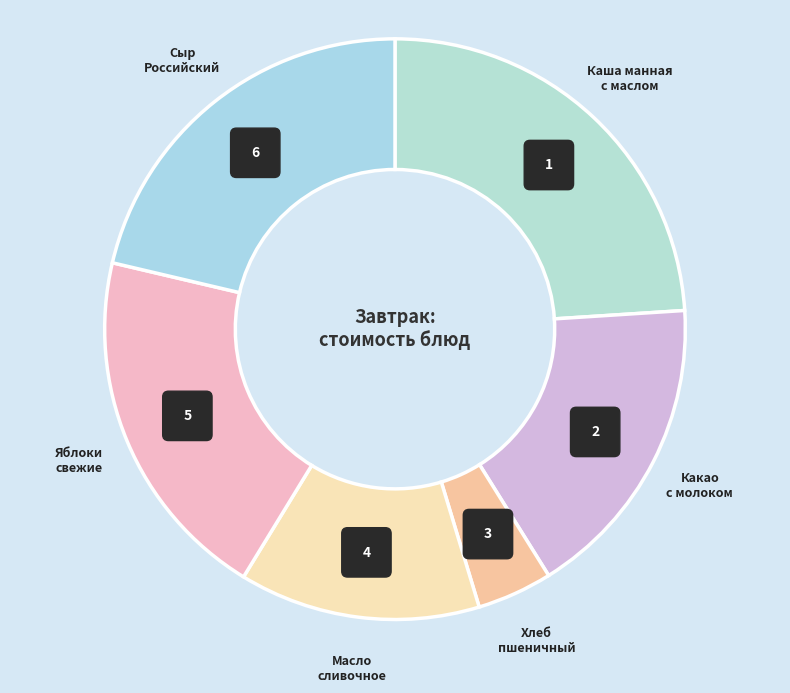

Does any single category account for the majority?

No